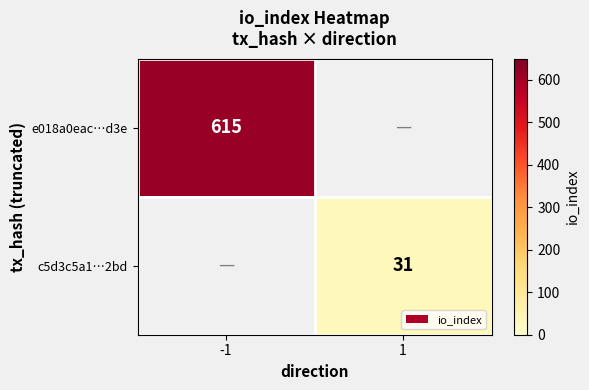

Is the value of c5d3c5a1…2bd at 1 greater than the value of e018a0eac…d3e at -1?

No